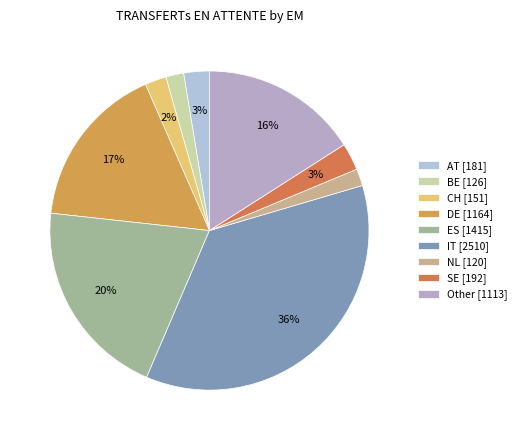

Is there a majority slice in this chart?

No